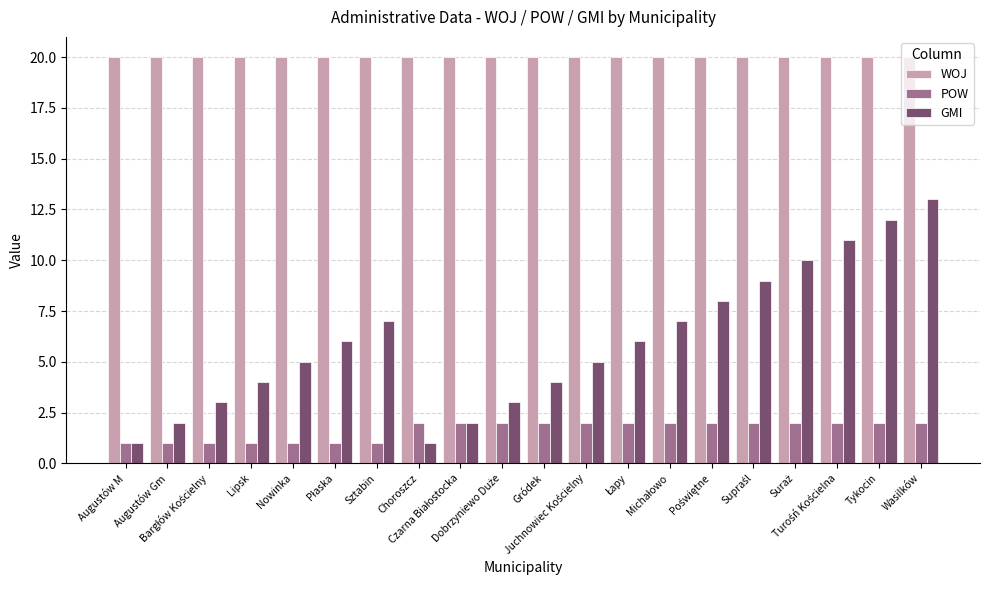

How many bars are there in each group?

3